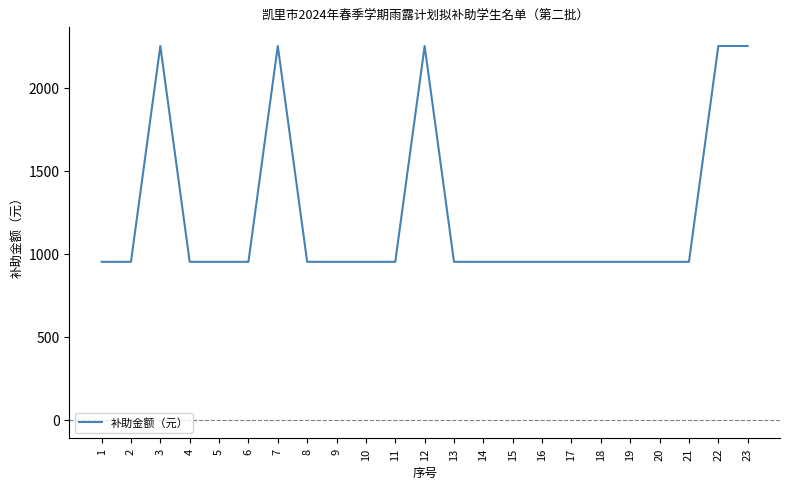

What is the change in value from 9 to 12?

+1300